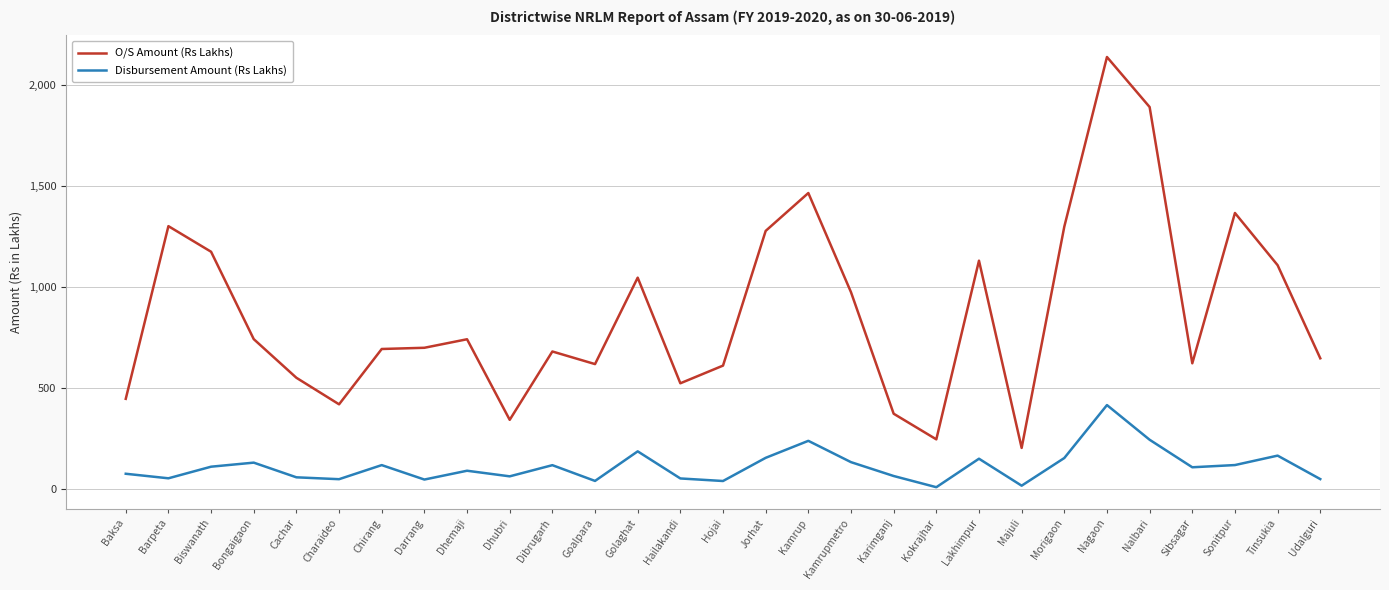

At which category is the sum across all series the highest?

Nagaon